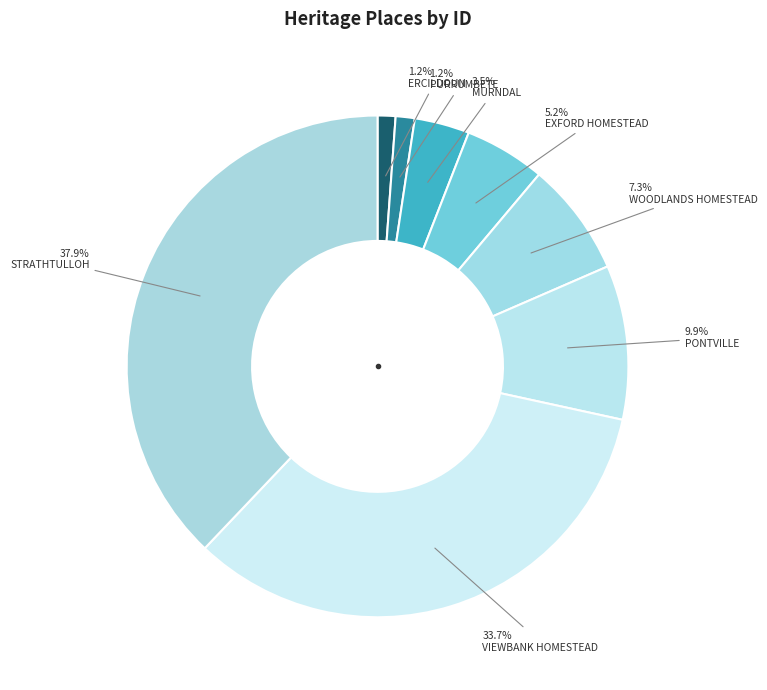

To the nearest percent, what portion does STRATHTULLOH represent?

38%